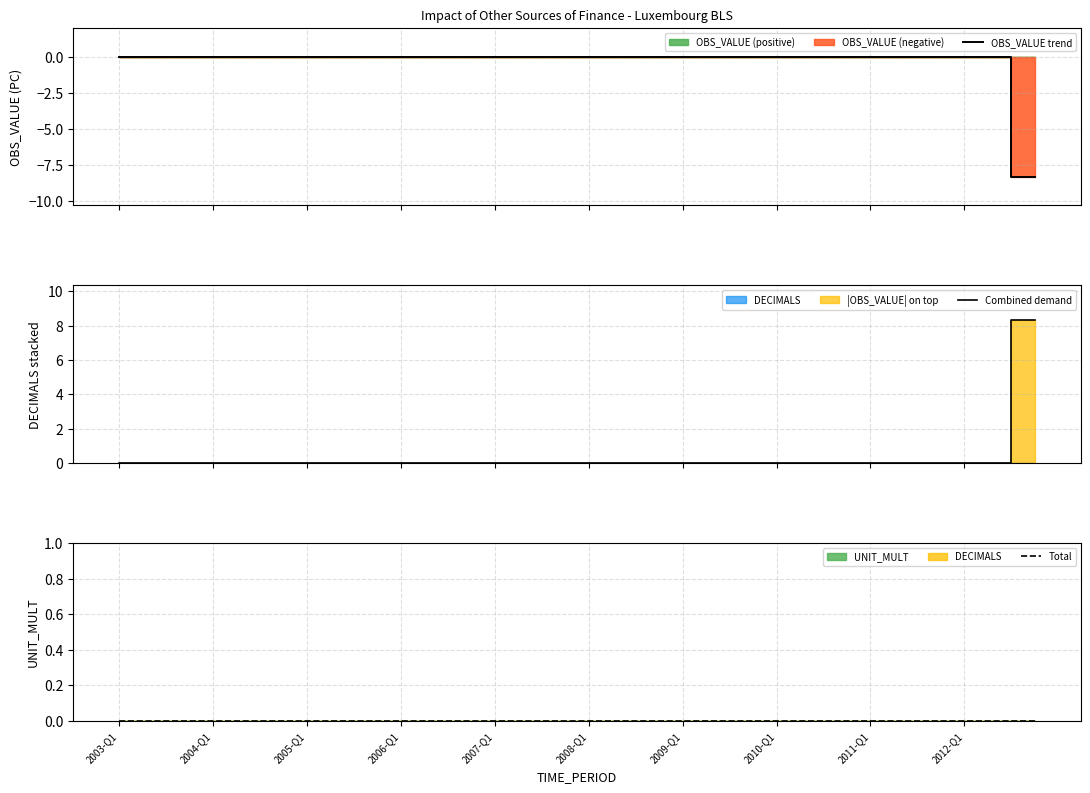

The Combined demand series shows 0.0 at 2007-Q1. True or false?

True